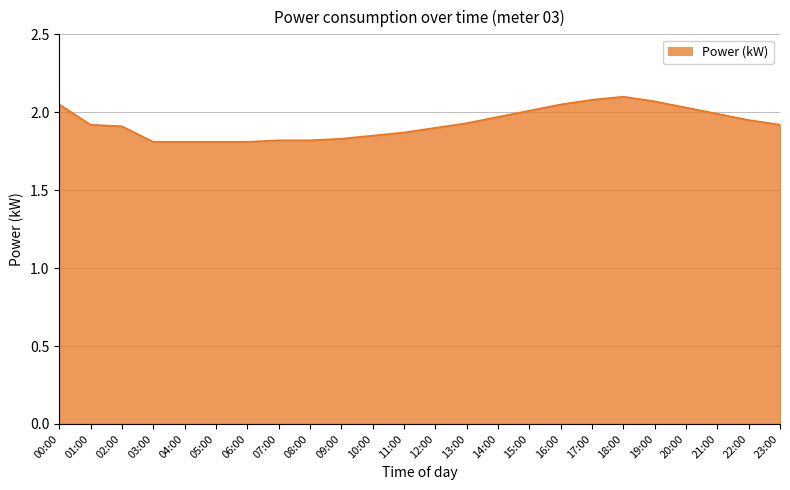

How many lines are shown in the chart?

1